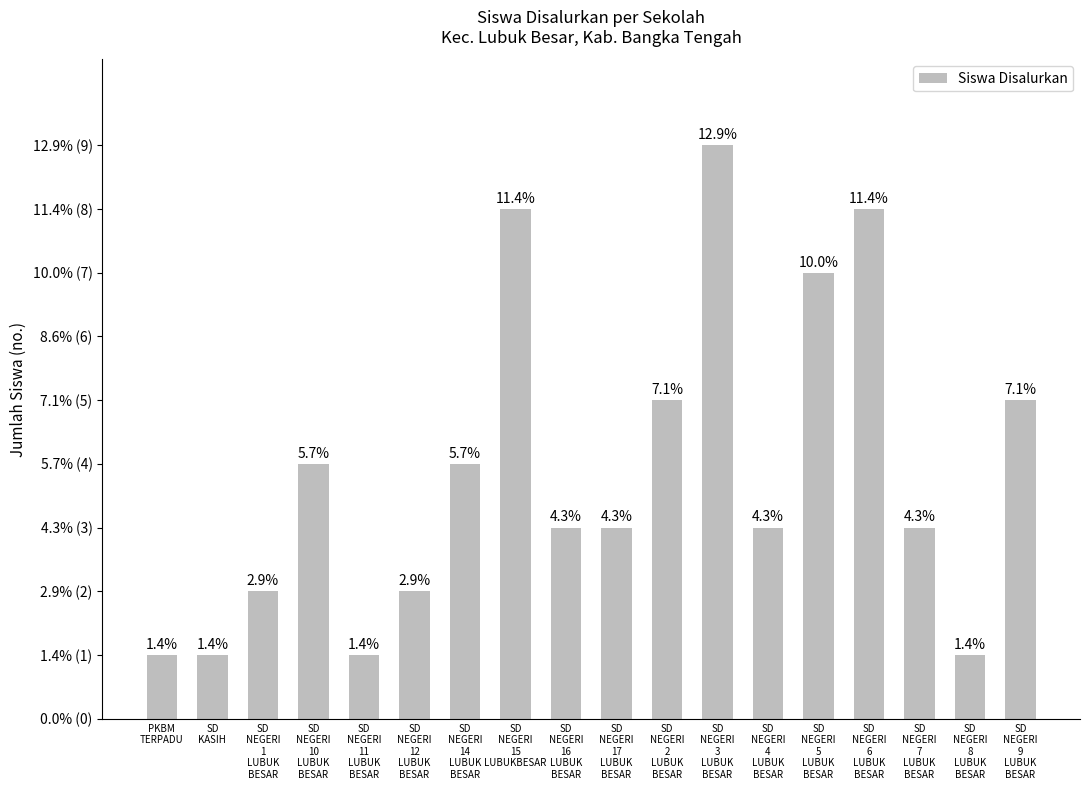

Are the bars horizontal?

No